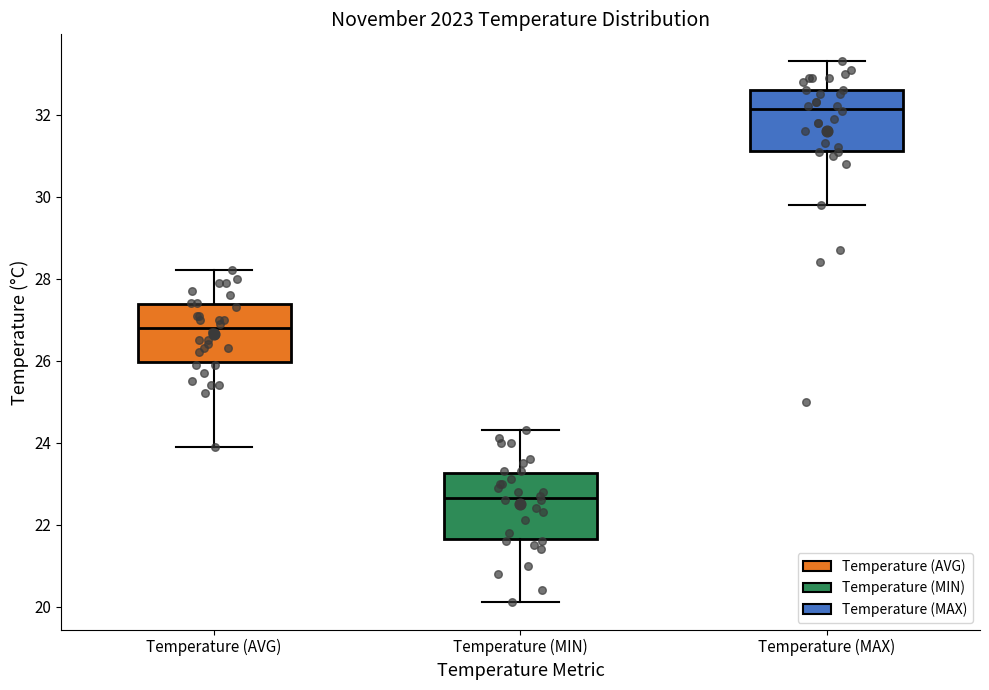

Reading left to right, read every box against the y-axis: the position of its median line, the range the box covers, and the ends of its whiskers. The values are not printed on the chart, so give them approximately, as read against the axis.

Temperature (AVG): median 26.8, box 26.0 to 27.4, whiskers 24.0 to 28.2
Temperature (MIN): median 22.6, box 21.6 to 23.2, whiskers 20.2 to 24.4
Temperature (MAX): median 32.2, box 31.2 to 32.6, whiskers 29.8 to 33.4